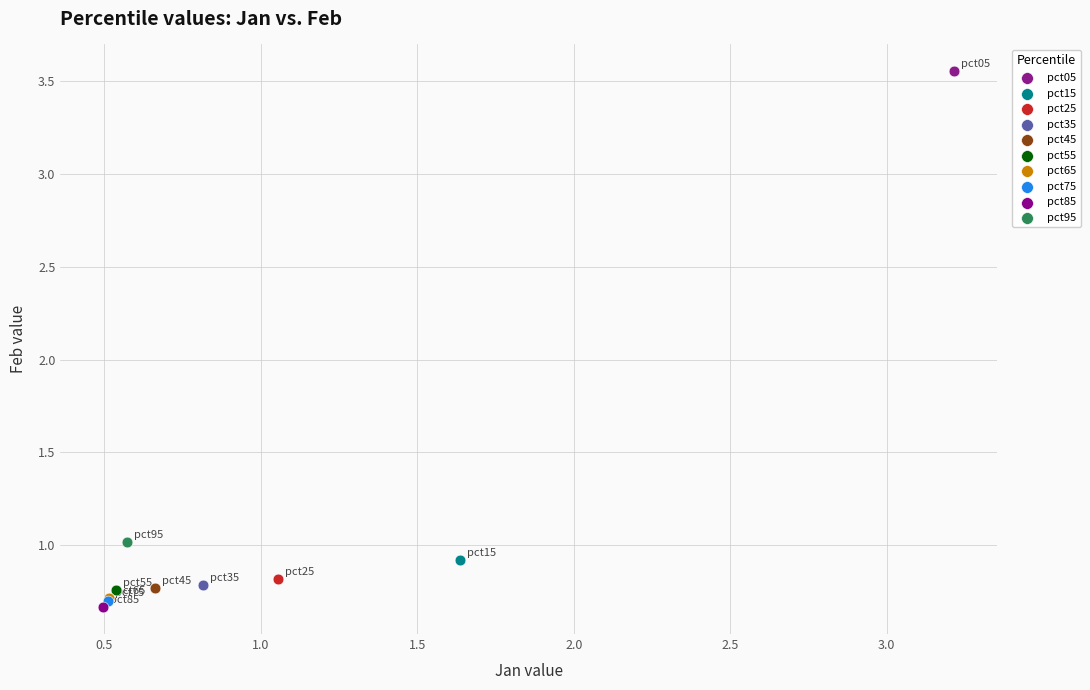

What are all the series names shown in the legend?

pct05, pct15, pct25, pct35, pct45, pct55, pct65, pct75, pct85, pct95